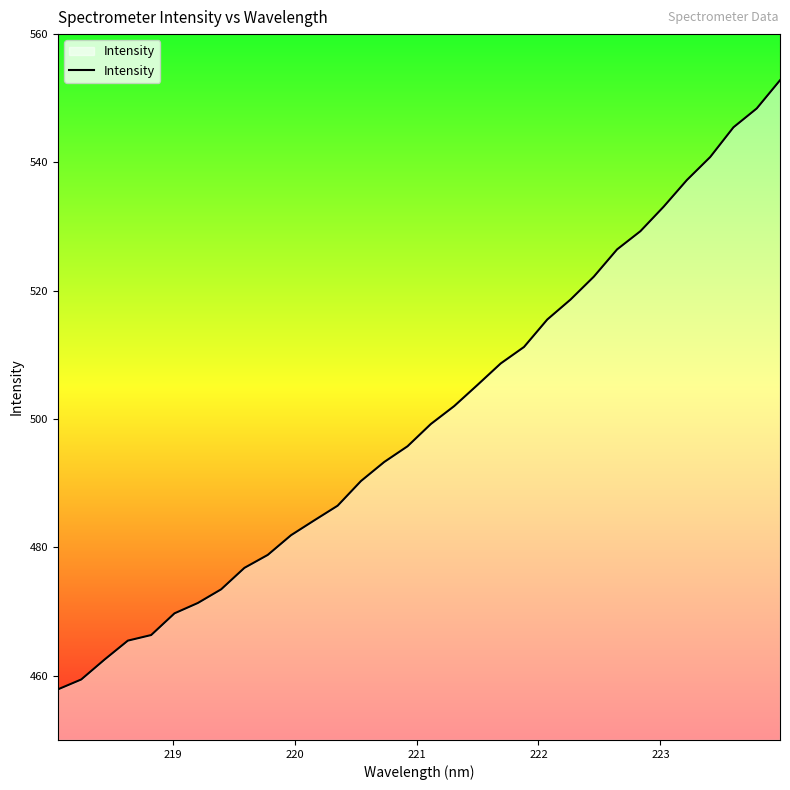

What is the difference between the maximum and minimum values?

94.9